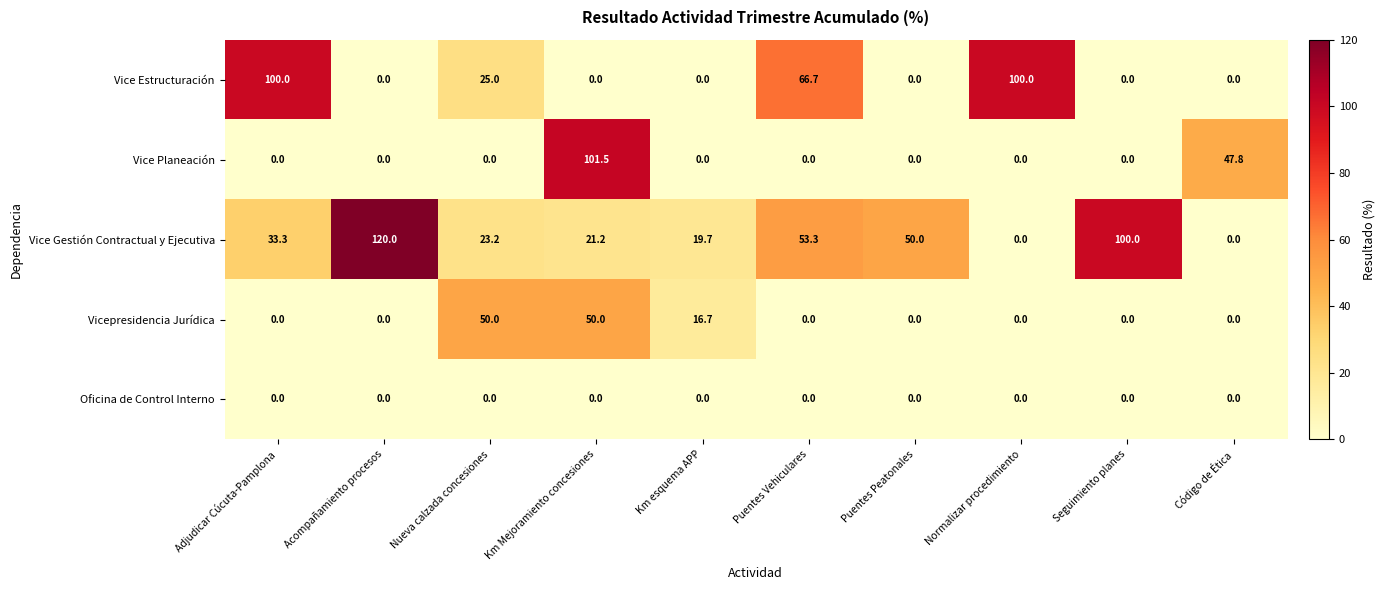

What is the difference between the Vice Estructuración values at Seguimiento planes and Puentes Vehiculares?

66.7